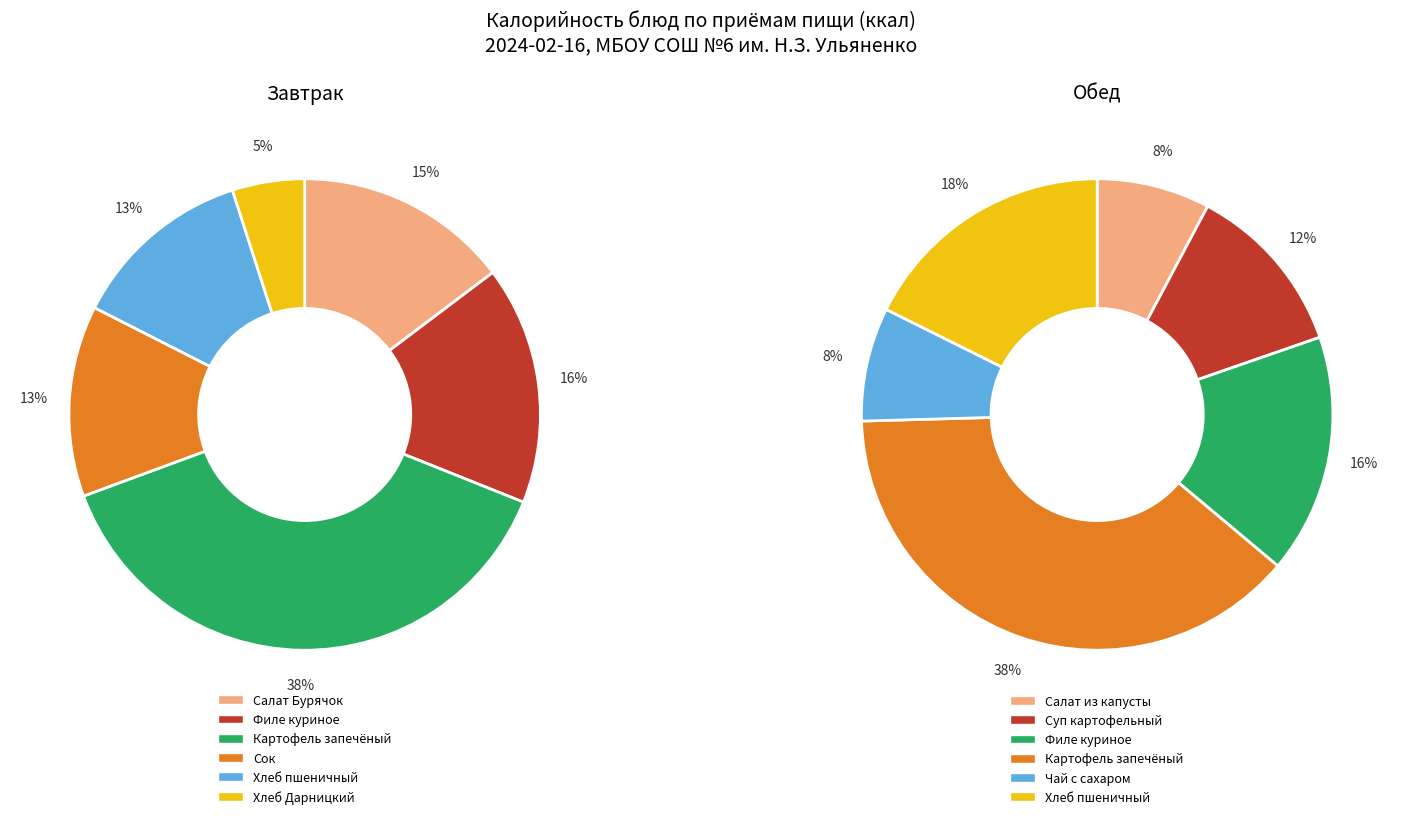

Does any single category account for the majority?

No